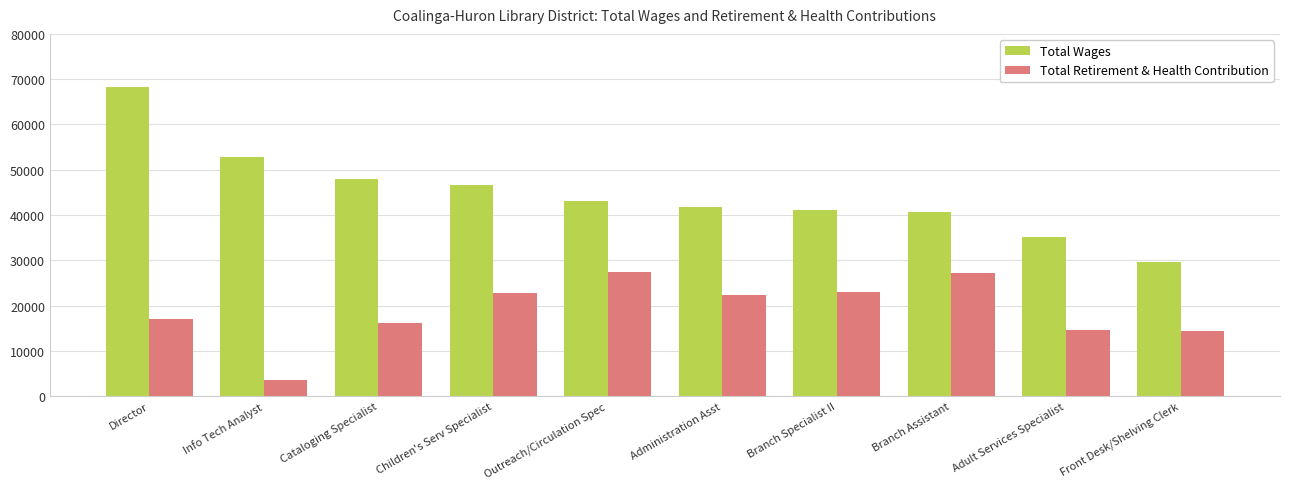

Is the value of Total Retirement & Health Contribution at Branch Assistant greater than the value of Total Wages at Adult Services Specialist?

No